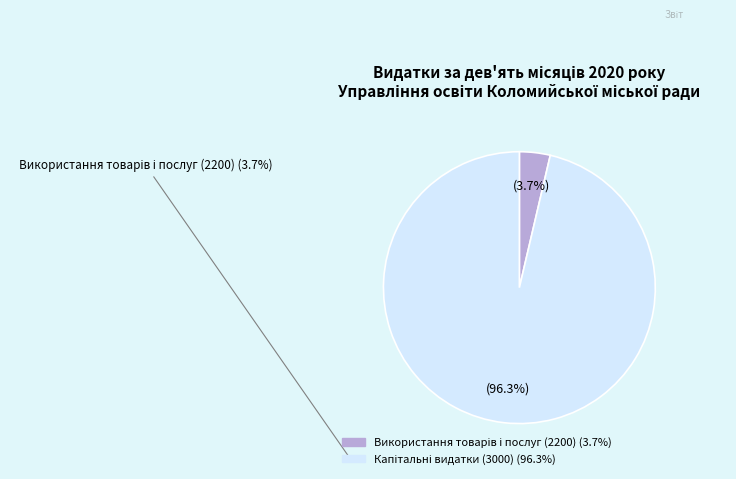

To the nearest percent, what is the average slice percentage?

50%